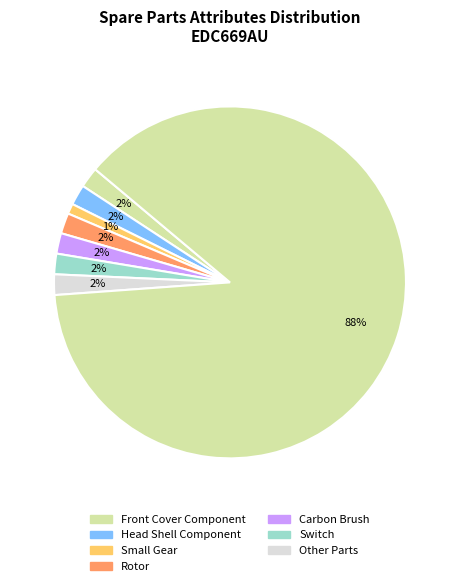

How many segments does this pie chart have?

8